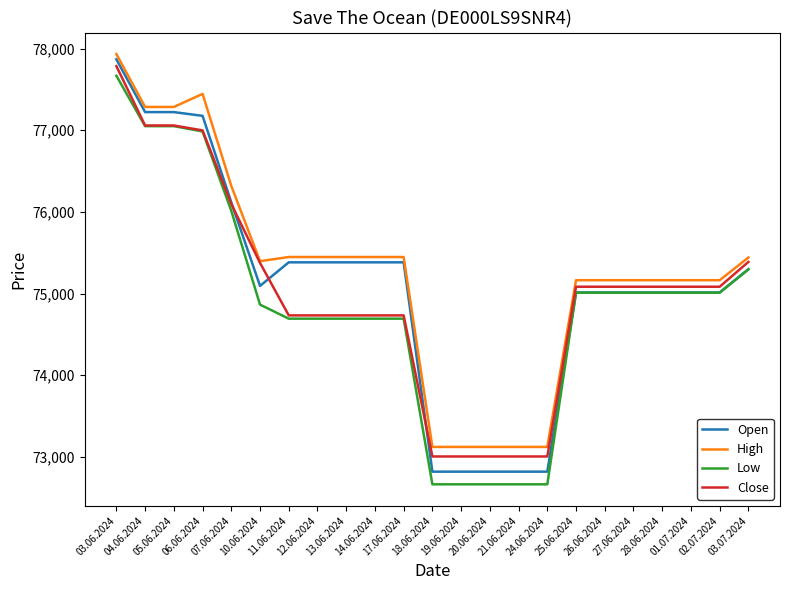

What is the maximum value for Open?

77869